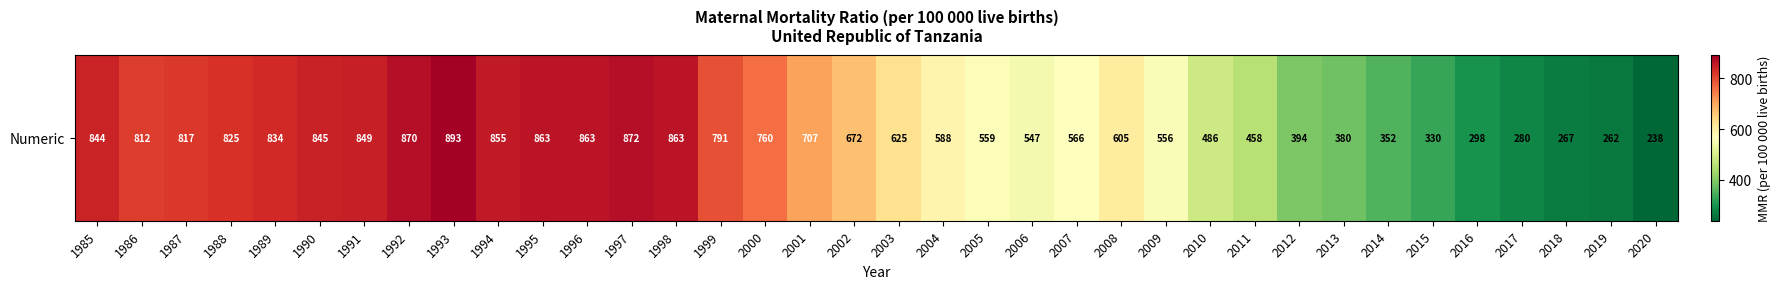

What is the sum of all values?

22626.7